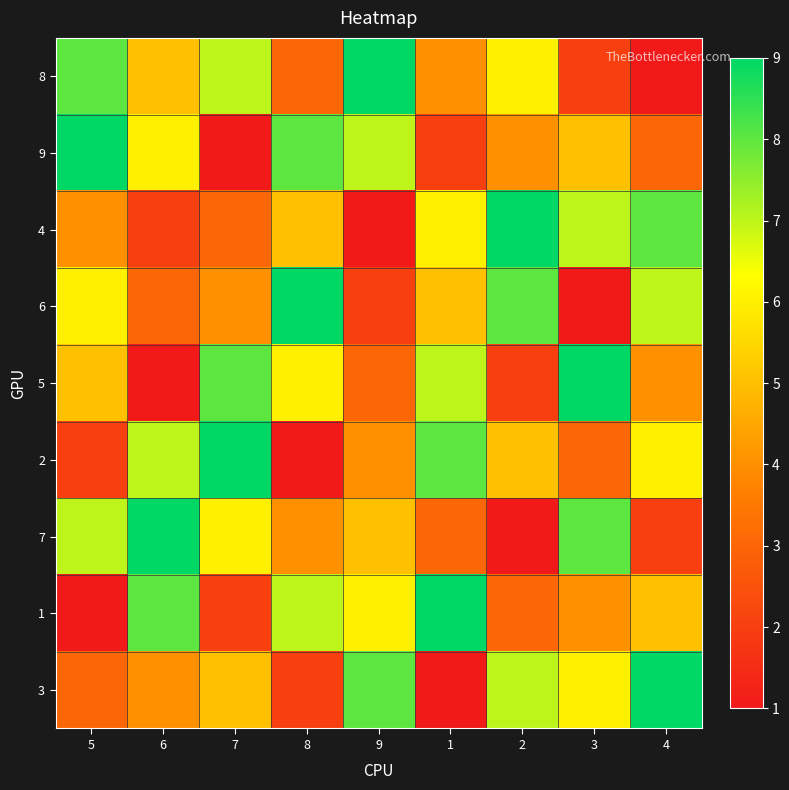

Rank the series by their maximum value, from lowest to highest.

8, 9, 4, 6, 5, 2, 7, 1, 3